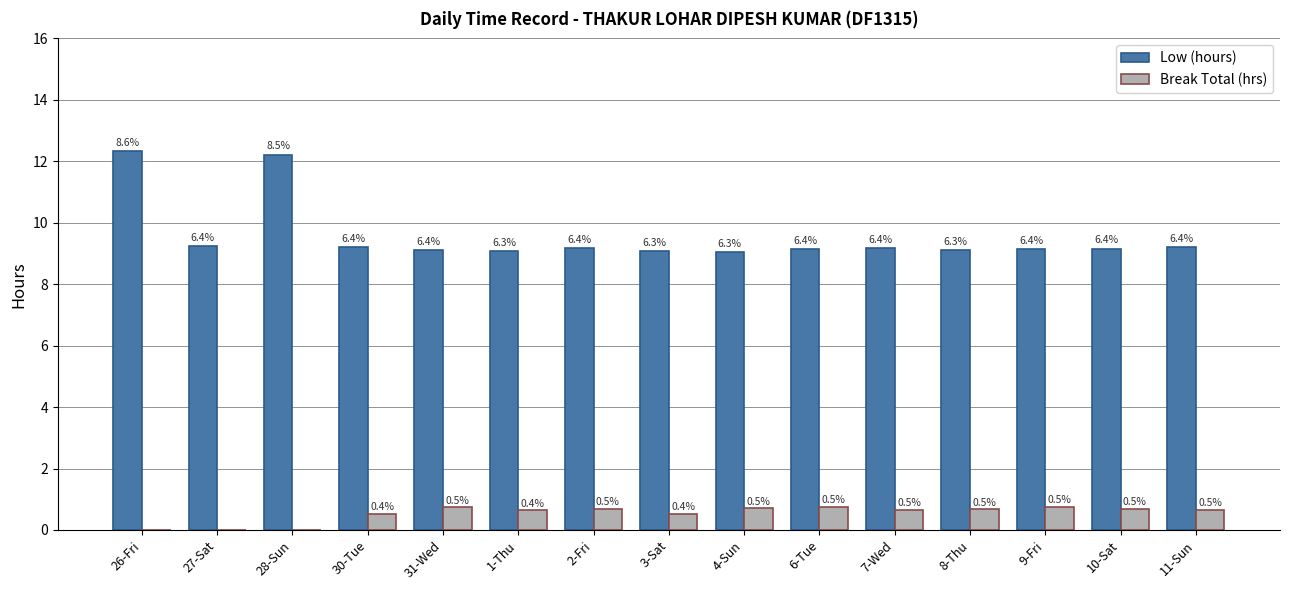

True or false: Low (hours) has a value of 9.2 at 30-Tue.

True